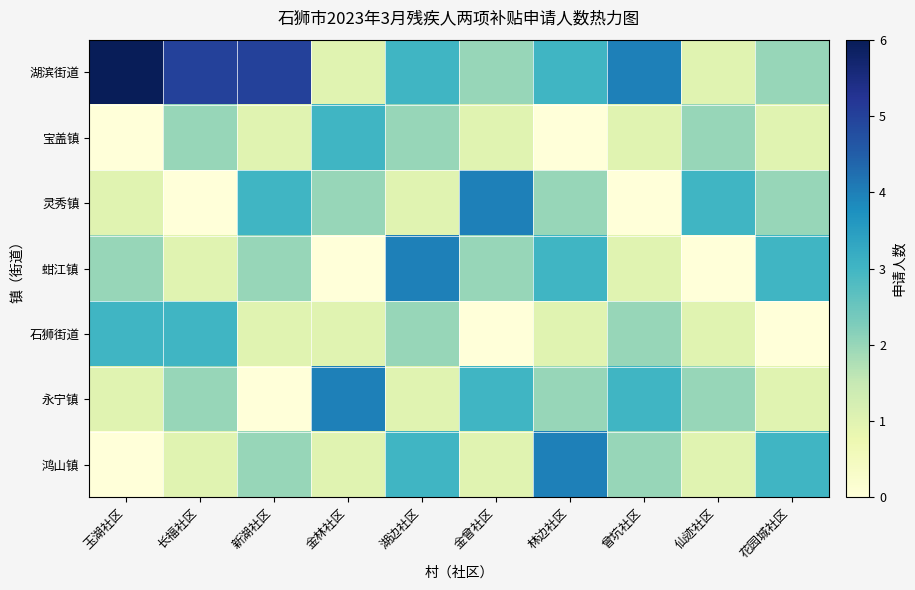

Reading left to right, extract all data points from this chart.

湖滨街道: 玉湖社区=6	长福社区=5	新湖社区=5	金林社区=1	湖边社区=3	金曾社区=2	林边社区=3	曾坑社区=4	仙迹社区=1	花园城社区=2
宝盖镇: 玉湖社区=0	长福社区=2	新湖社区=1	金林社区=3	湖边社区=2	金曾社区=1	林边社区=0	曾坑社区=1	仙迹社区=2	花园城社区=1
灵秀镇: 玉湖社区=1	长福社区=0	新湖社区=3	金林社区=2	湖边社区=1	金曾社区=4	林边社区=2	曾坑社区=0	仙迹社区=3	花园城社区=2
蚶江镇: 玉湖社区=2	长福社区=1	新湖社区=2	金林社区=0	湖边社区=4	金曾社区=2	林边社区=3	曾坑社区=1	仙迹社区=0	花园城社区=3
石狮街道: 玉湖社区=3	长福社区=3	新湖社区=1	金林社区=1	湖边社区=2	金曾社区=0	林边社区=1	曾坑社区=2	仙迹社区=1	花园城社区=0
永宁镇: 玉湖社区=1	长福社区=2	新湖社区=0	金林社区=4	湖边社区=1	金曾社区=3	林边社区=2	曾坑社区=3	仙迹社区=2	花园城社区=1
鸿山镇: 玉湖社区=0	长福社区=1	新湖社区=2	金林社区=1	湖边社区=3	金曾社区=1	林边社区=4	曾坑社区=2	仙迹社区=1	花园城社区=3